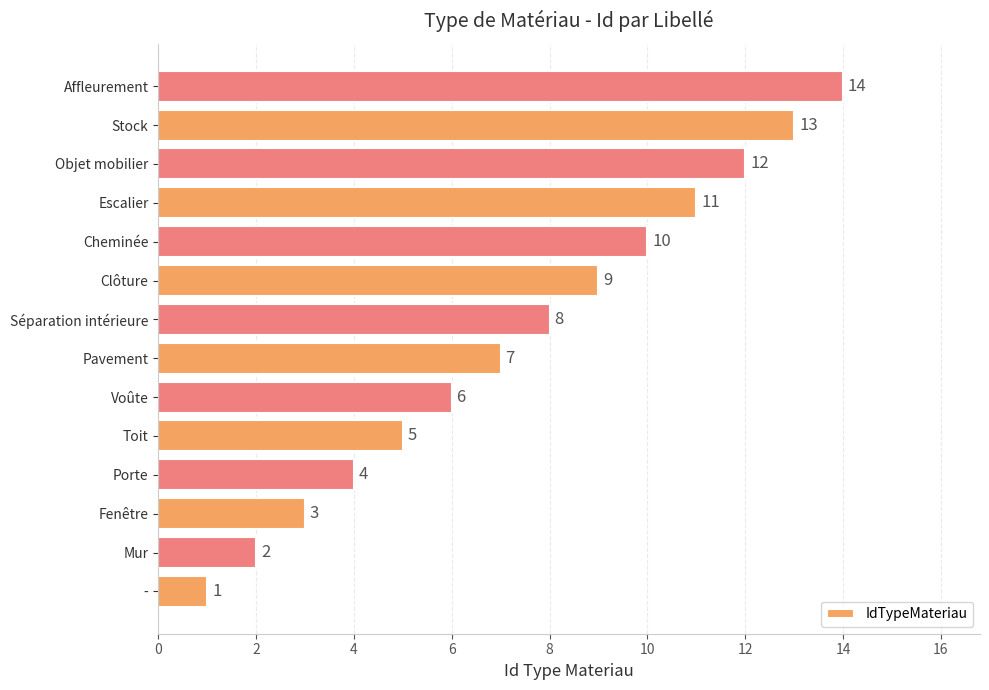

Rank the categories by value from highest to lowest.

Affleurement, Stock, Objet mobilier, Escalier, Cheminée, Clôture, Séparation intérieure, Pavement, Voûte, Toit, Porte, Fenêtre, Mur, -